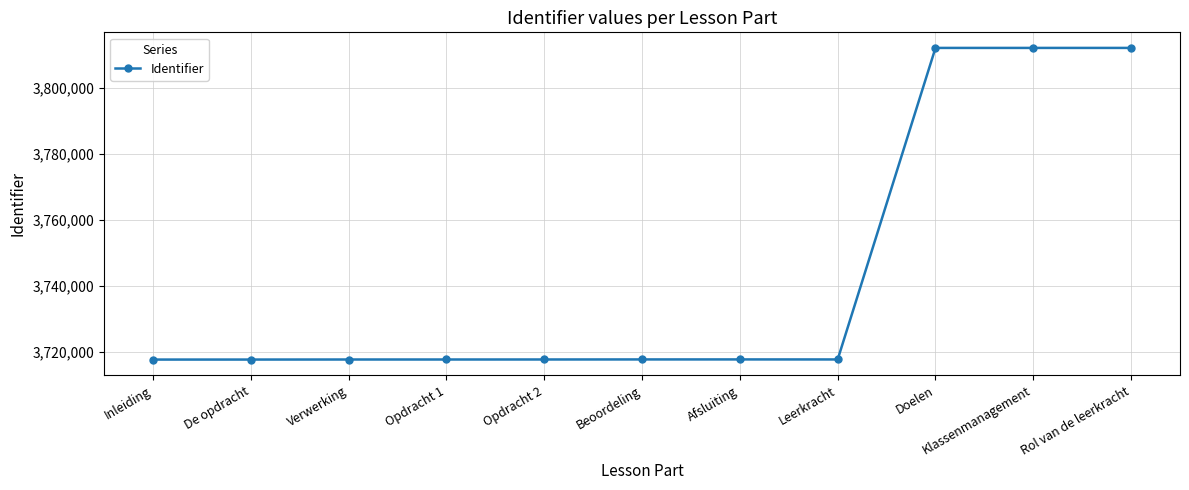

The value at Leerkracht is 5499136. True or false?

False